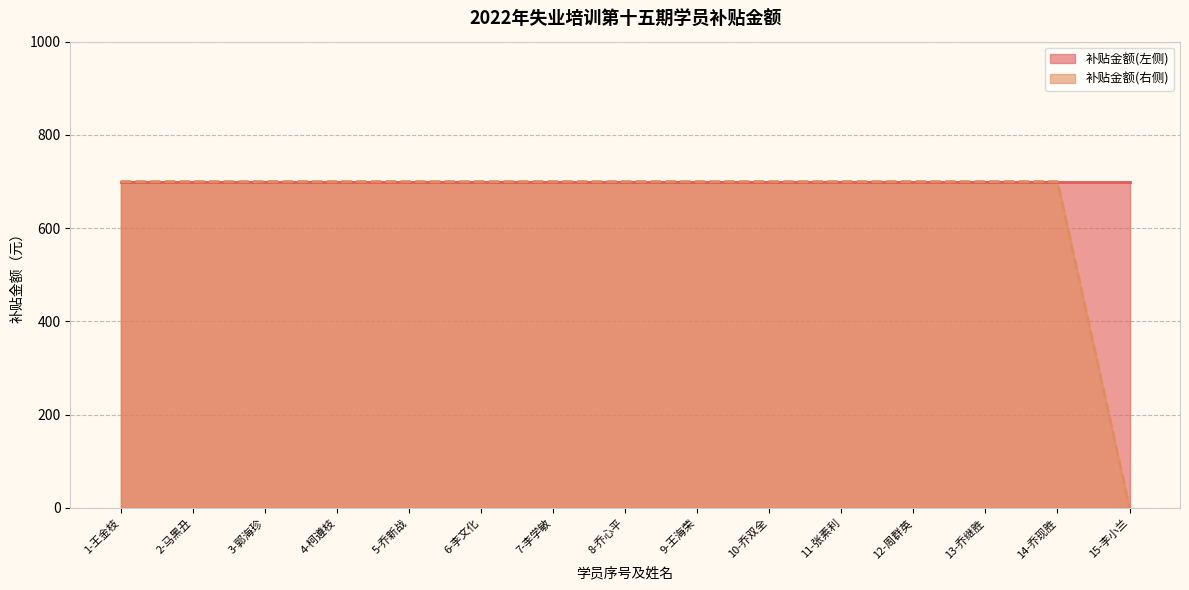

Reading left to right, list all the values displayed in this chart.

700	700	700	700	700	700	700	700	700	700	700	700	700	700	0